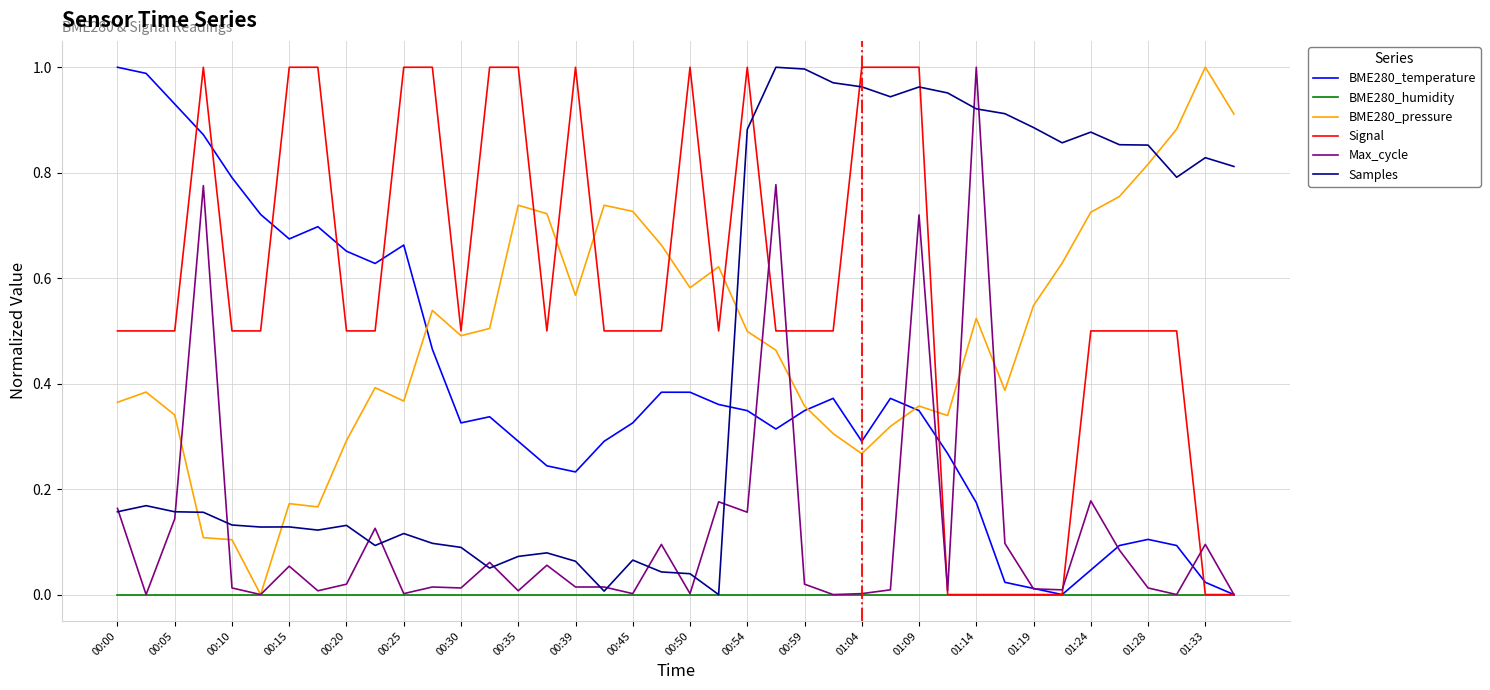

How many lines are shown in the chart?

6